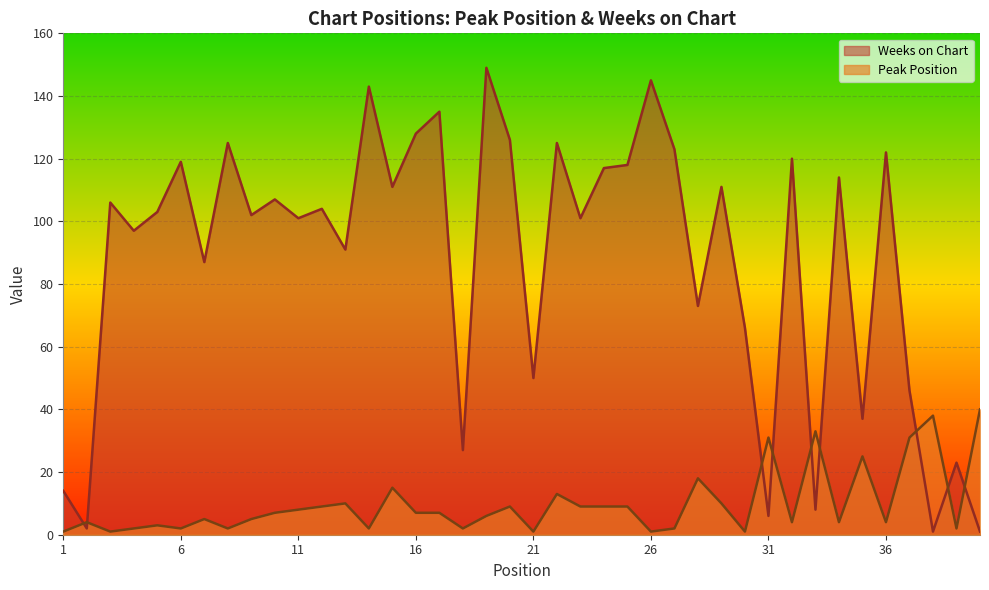

How many intersections are there between Peak Position and Weeks on Chart?

9